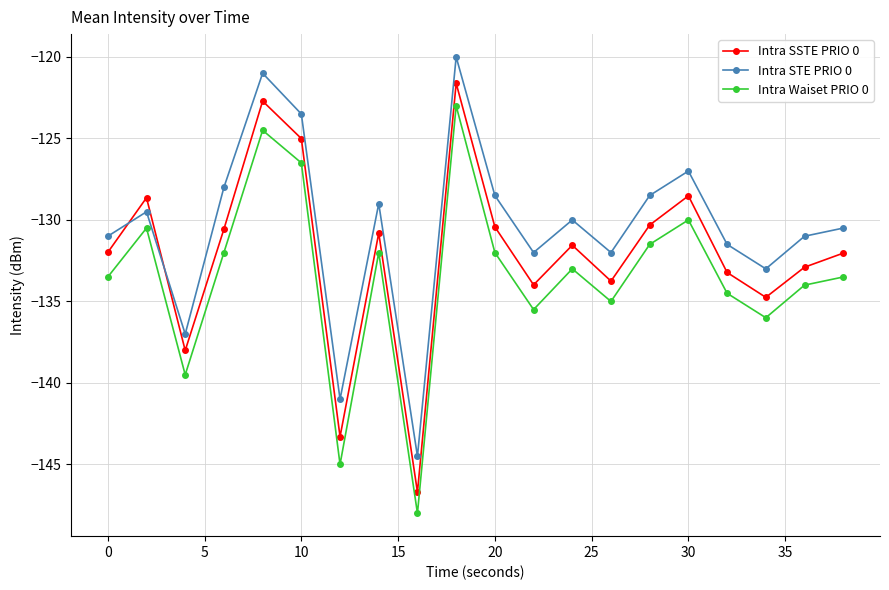

True or false: Intra SSTE PRIO 0 has more than 1 interior local peaks.

True